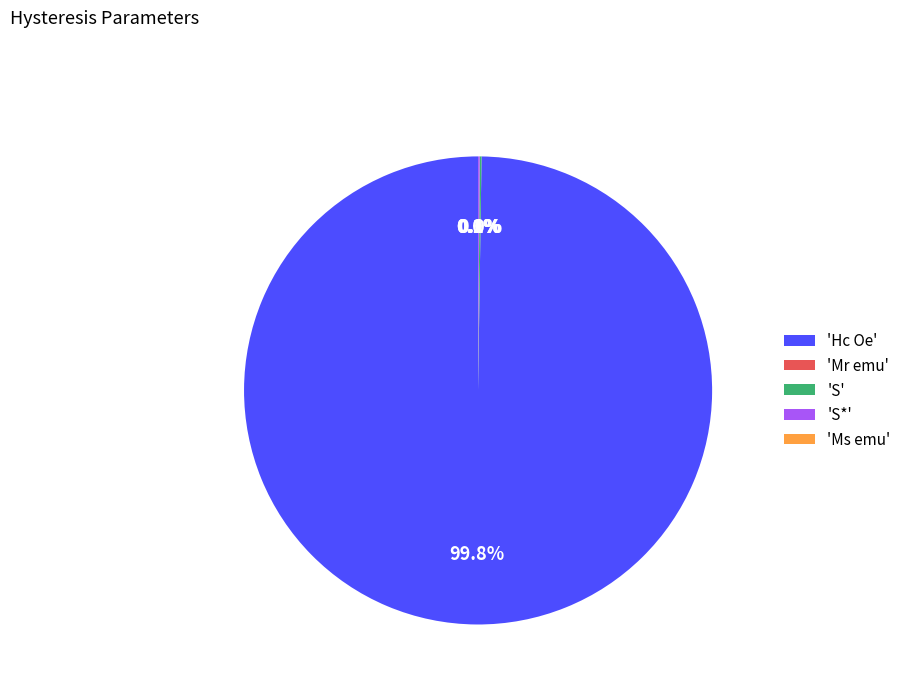

To the nearest percent, what is the difference between the largest and smallest slice percentages?

100%